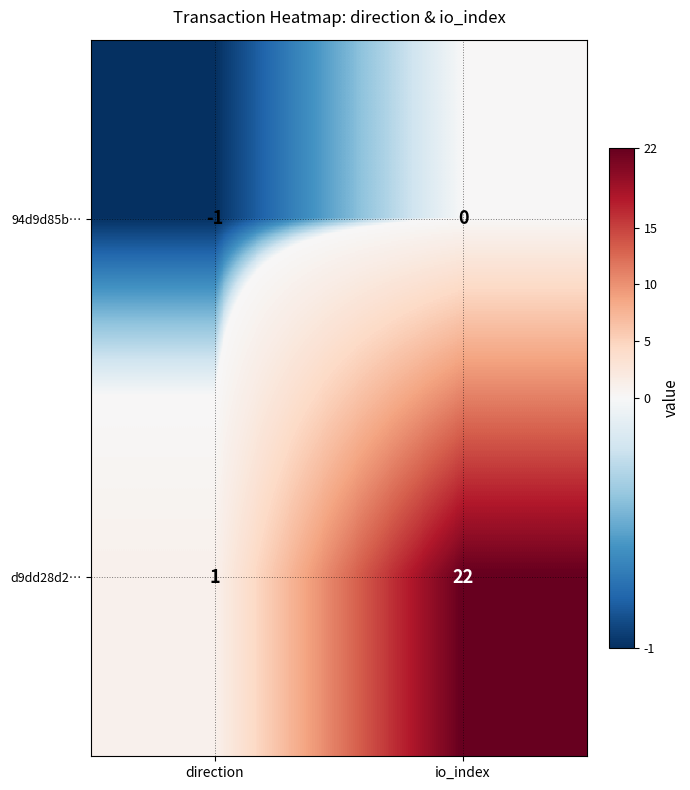

Reading right to left, list all the values displayed in this chart.

94d9d85b…: io_index=0	direction=-1
d9dd28d2…: io_index=22	direction=1